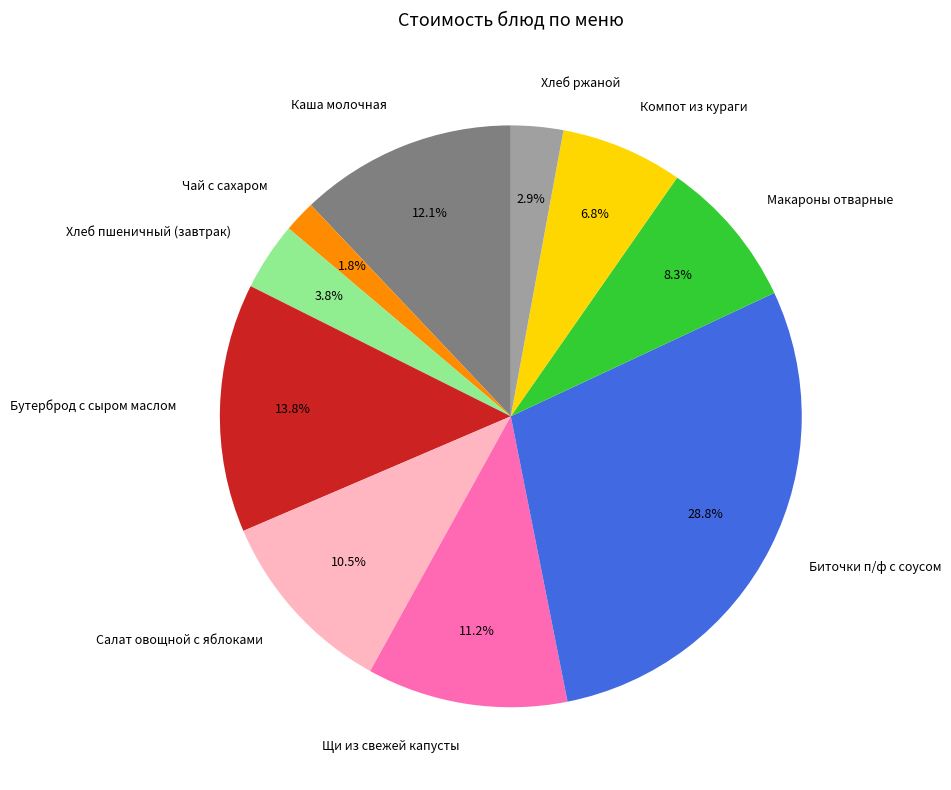

What portion of the pie excludes Хлеб ржаной?

97.1%